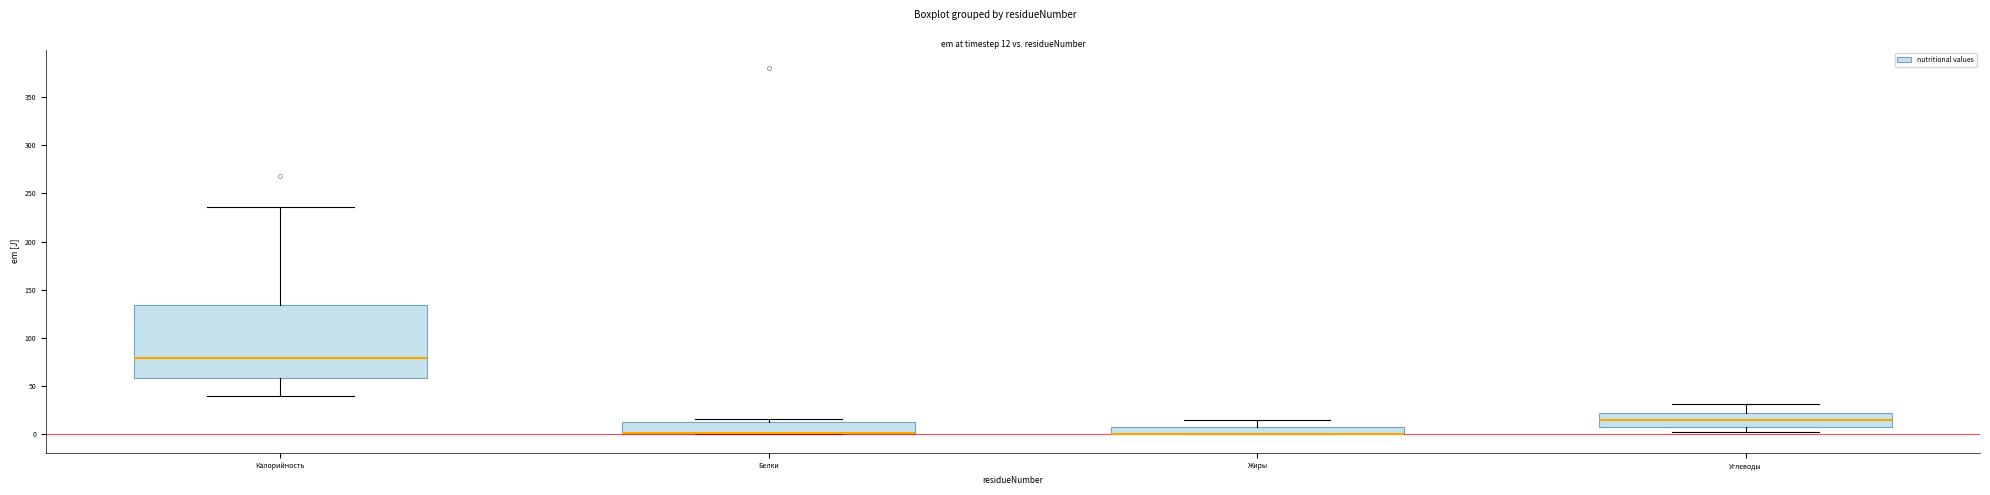

Which box is the tallest, from its lower edge to its upper edge?

Калорийность